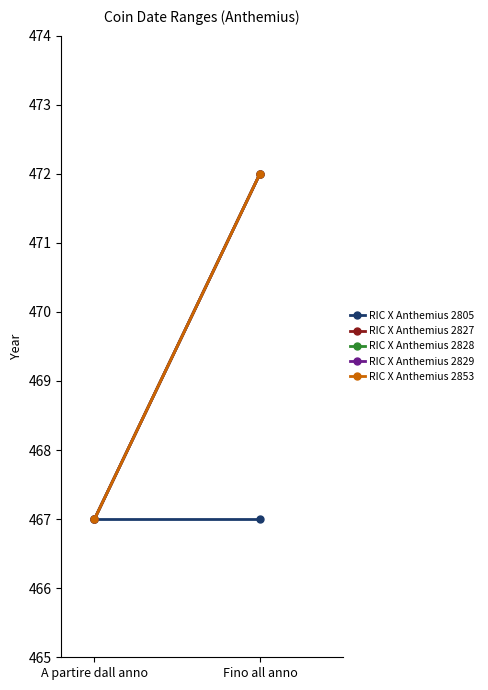

What is the label of the 1st point from the left?

A partire dall anno